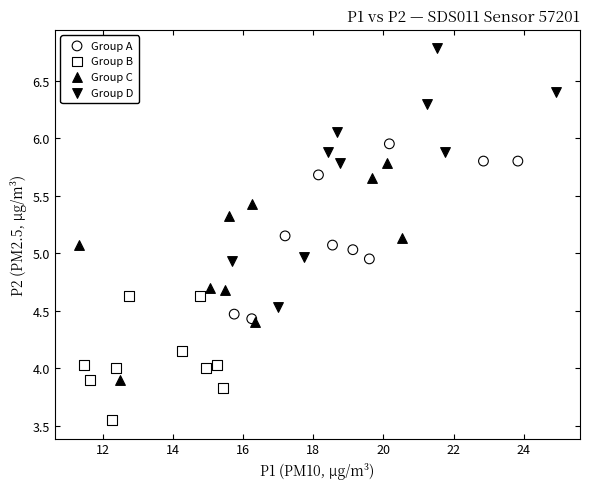

Which series has the widest spread of Y values?

Group D